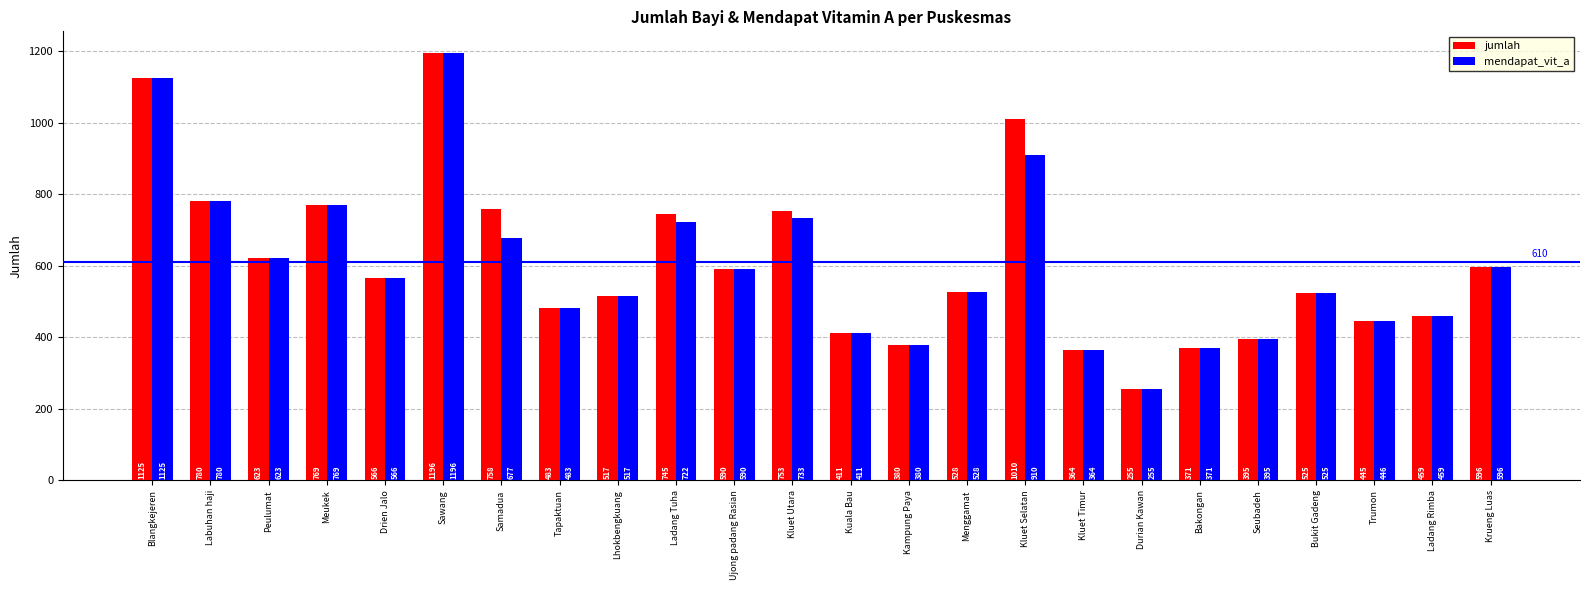

Where does the jumlah series first go above 566?

Blangkejeren